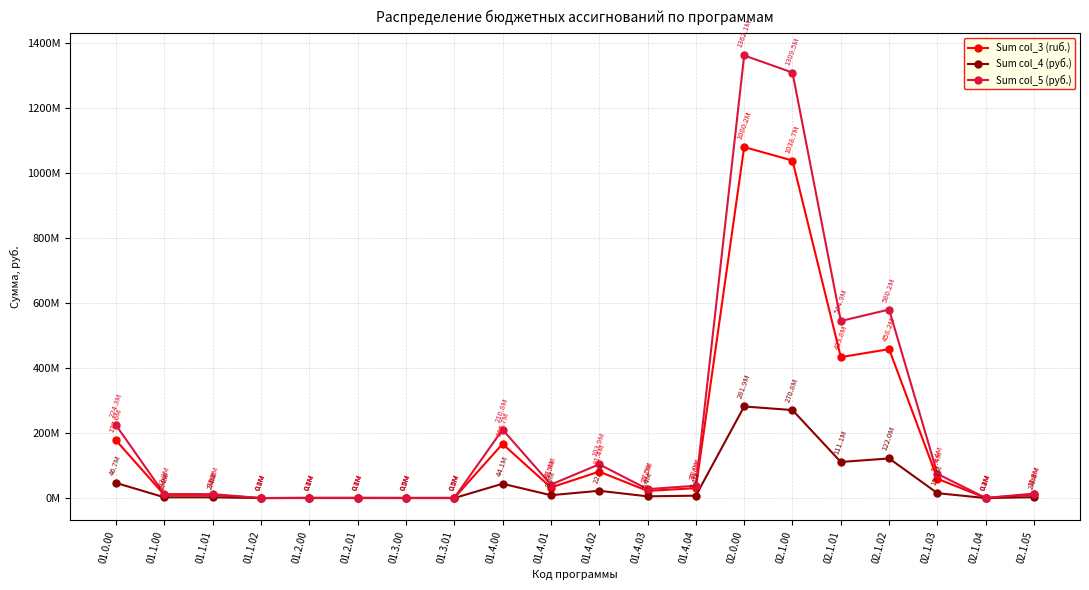

The value of Sum col_3 (ruб.) at 01.2.01 is 815211. True or false?

False